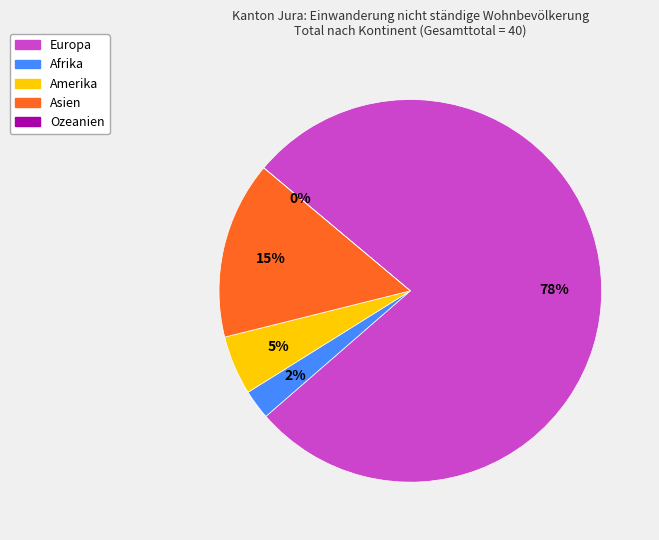

Is there a majority slice in this chart?

Yes